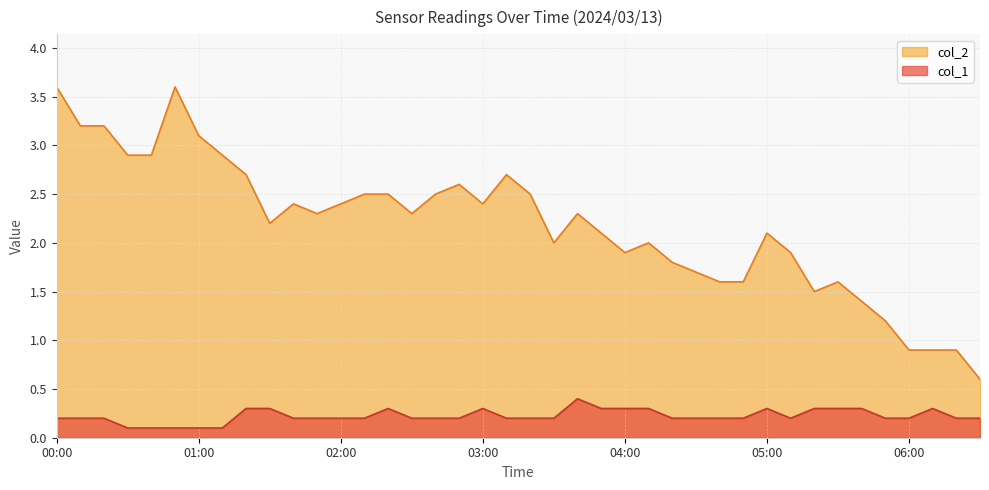

The chart shows a value of 0.3 at 02:40. True or false?

False